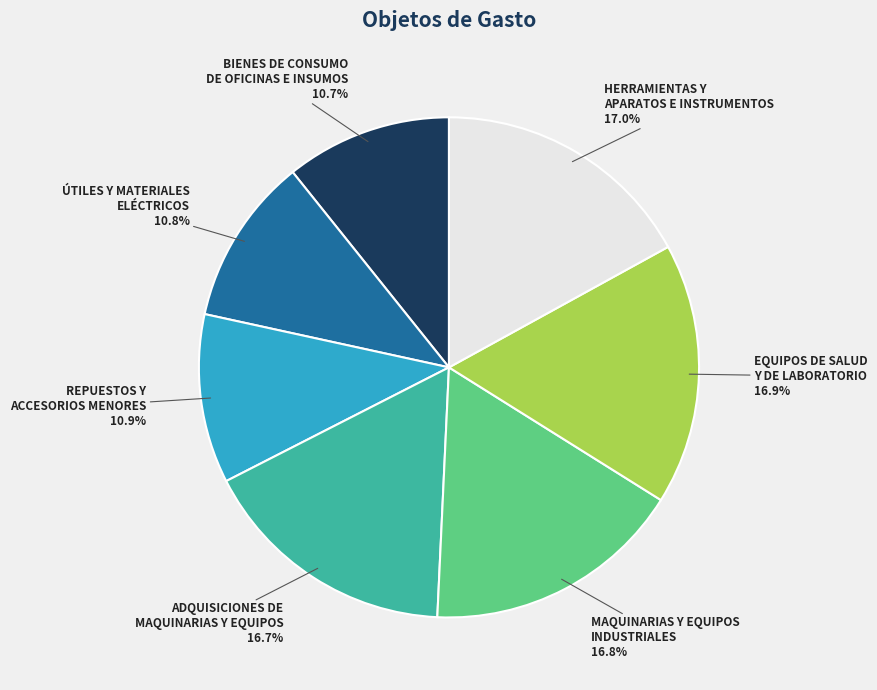

Approximately how many times larger is the value at EQUIPOS DE SALUD Y DE LABORATORIO compared to BIENES DE CONSUMO DE OFICINAS E INSUMOS?

1.6